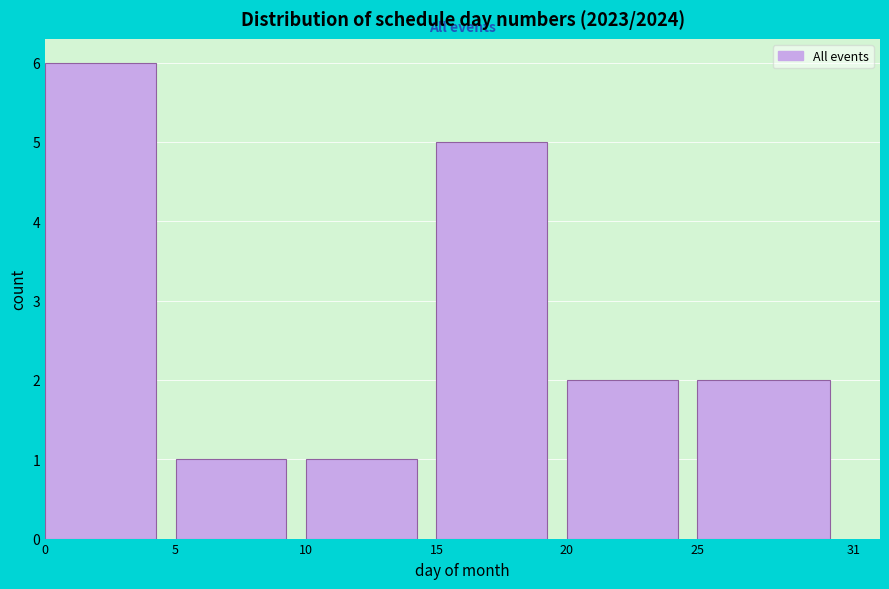

Reading left to right, list every bar in this chart as the range it spans on the x-axis followed by its height. The values are not printed on the chart, so give them approximately, as read against the axis.

0 to 5: 6
5 to 10: 1
10 to 15: 1
15 to 20: 5
20 to 25: 2
25 to 31: 2